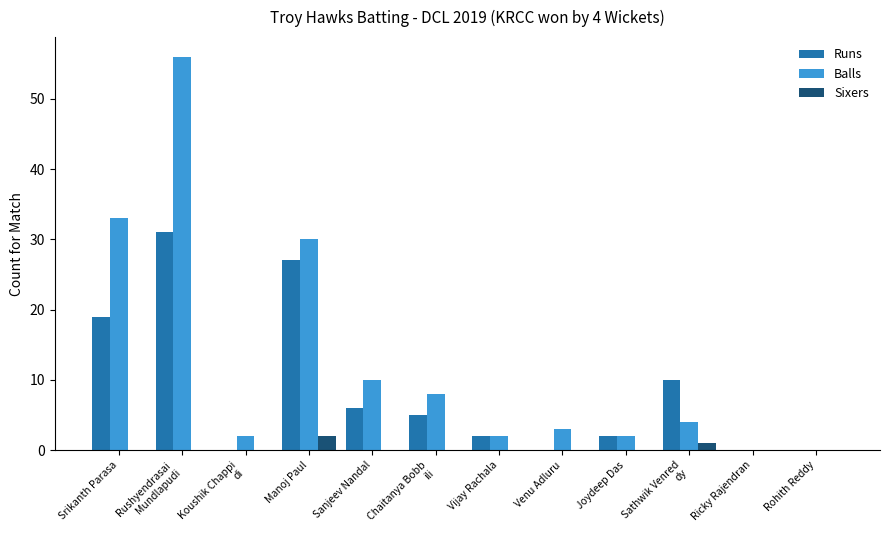

The Balls series shows 56 at Rushyendrasai 
Mundlapudi. True or false?

True